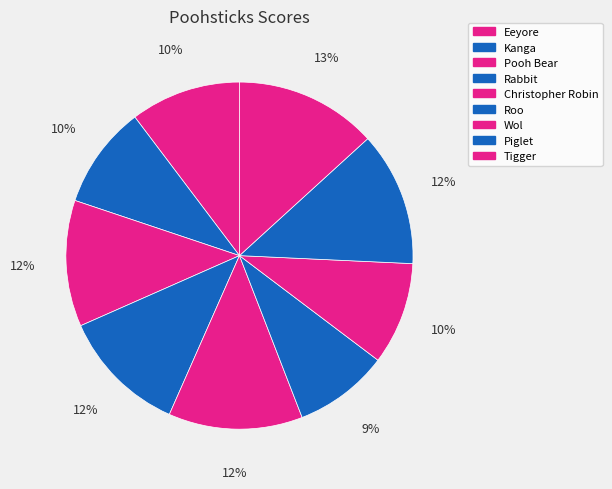

Which slice is the smallest?

Roo